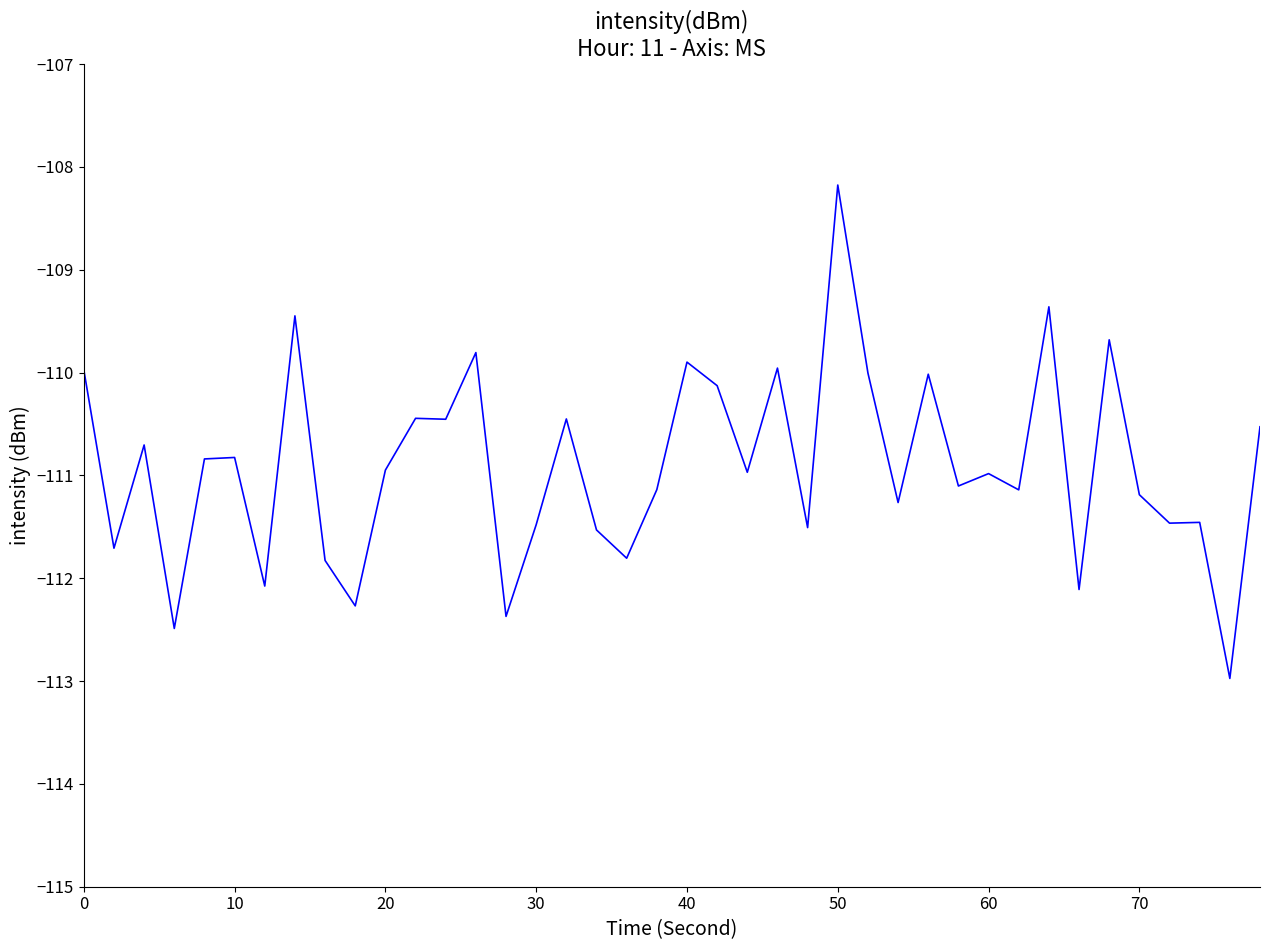

What is the minimum value shown in the chart?

-113.0